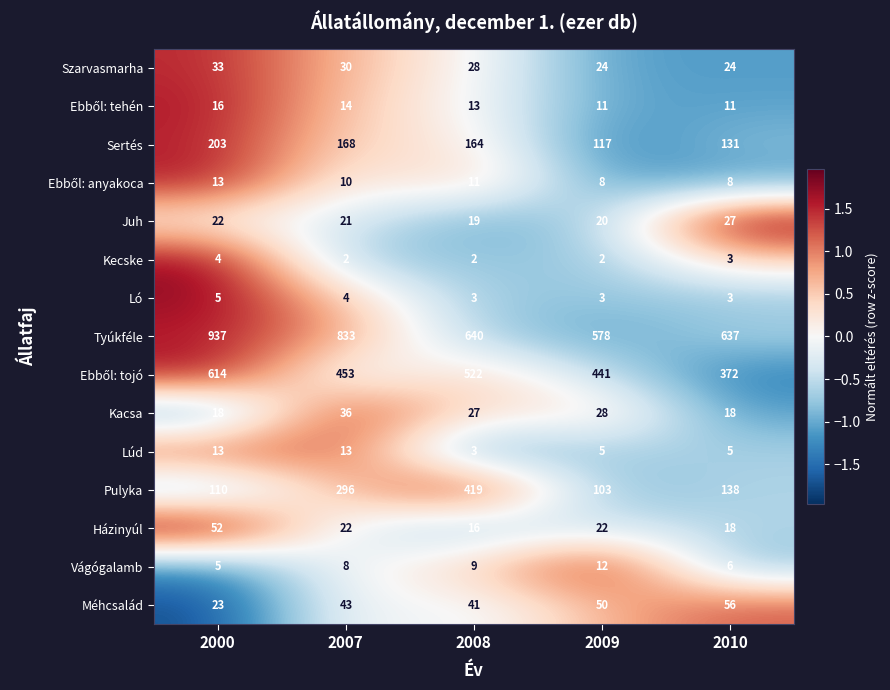

The value of Szarvasmarha at 2007 is 30. True or false?

True